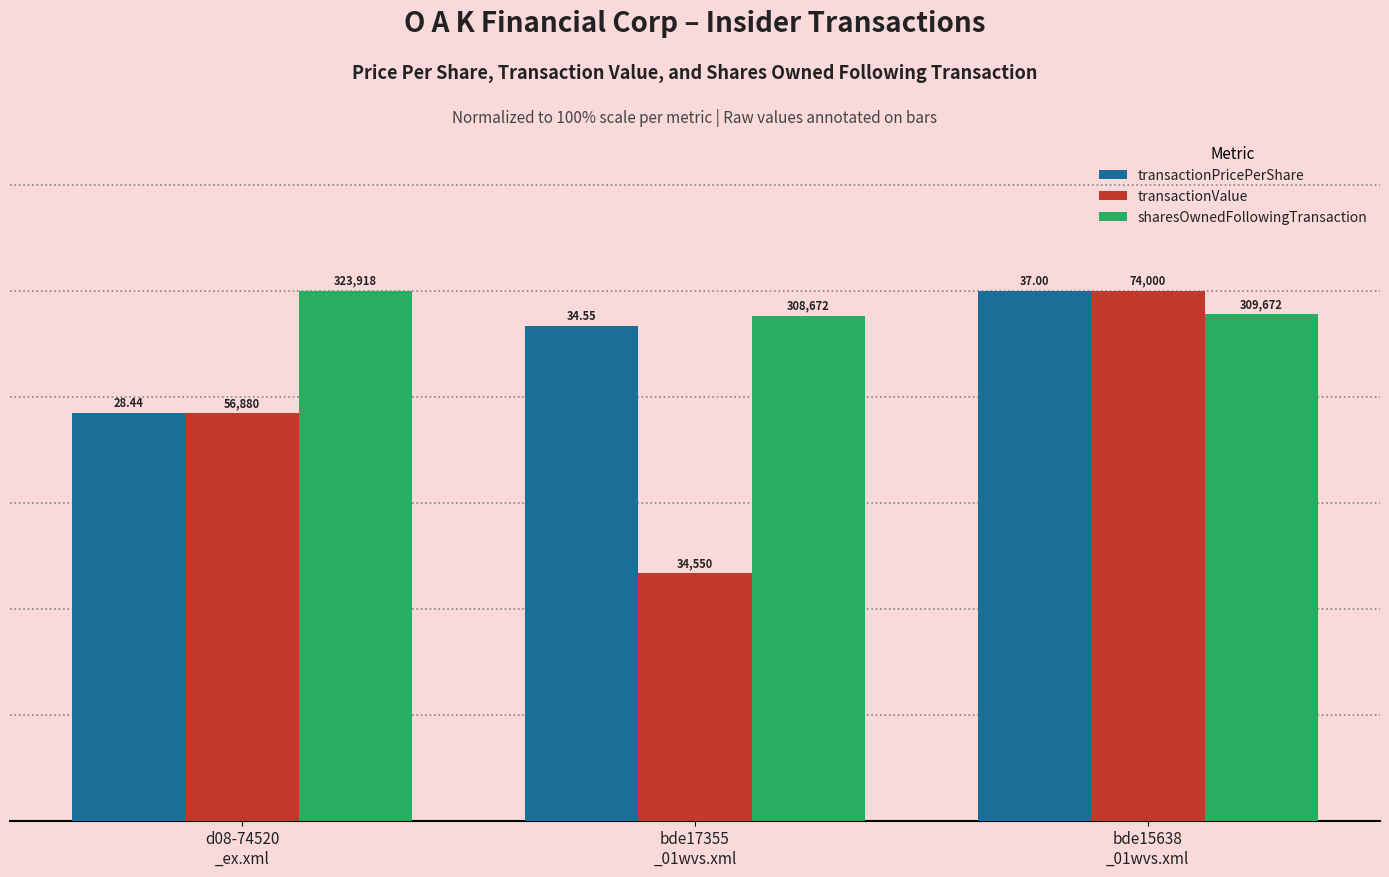

At which category does the chart reach its minimum across all series?

bde17355
_01wvs.xml